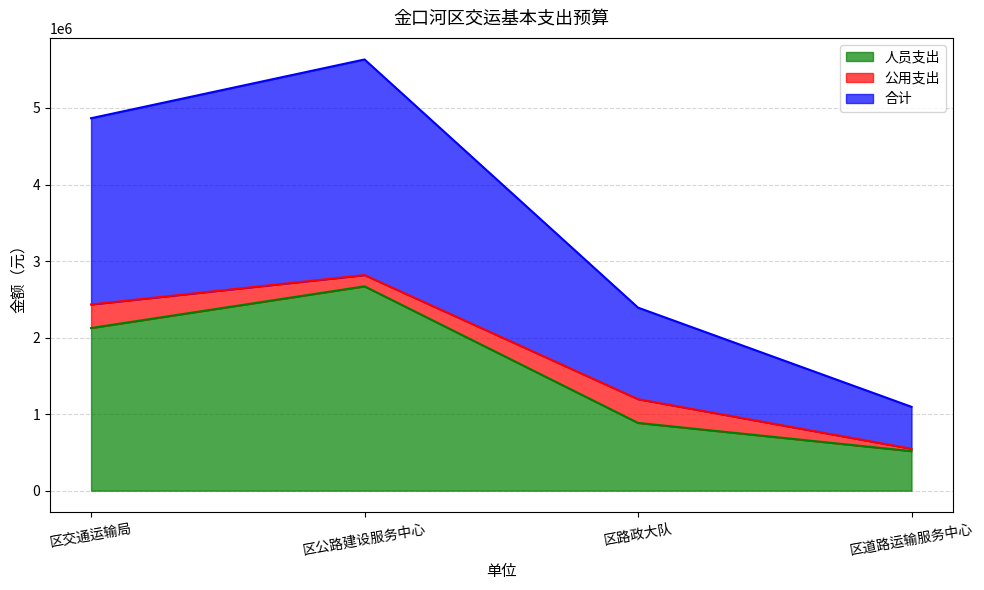

What are all the series names shown in the legend?

人员支出, 公用支出, 合计